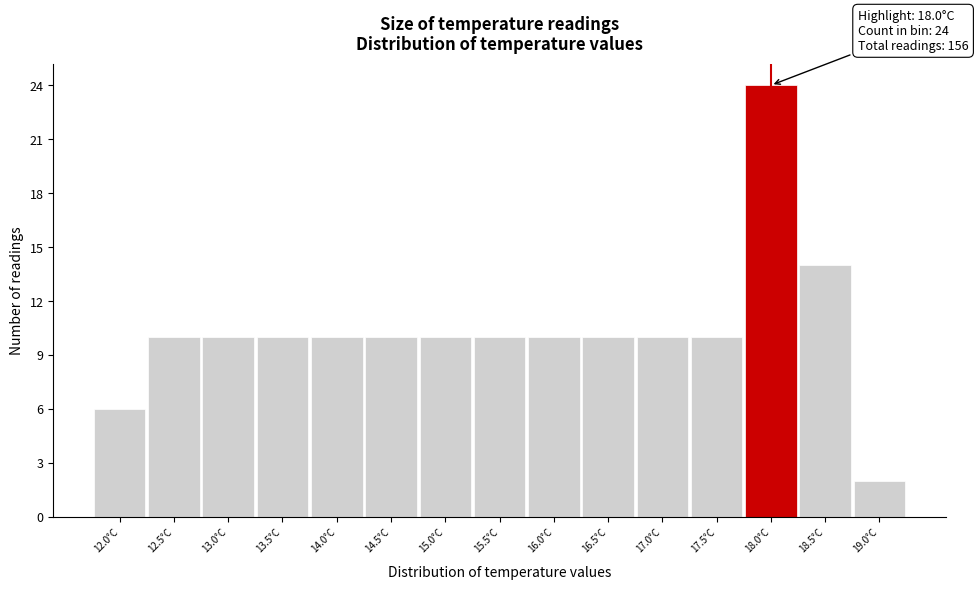

Over which range of the x-axis is the bar tallest?

17.75 to 18.25